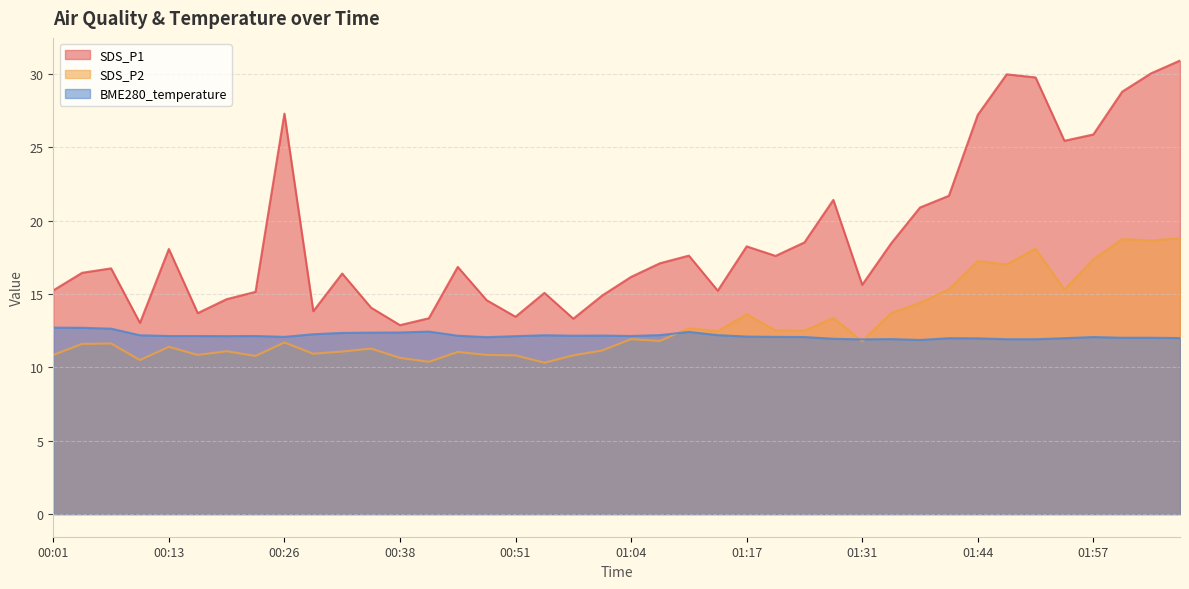

What is the average value of the BME280_temperature series?

12.2